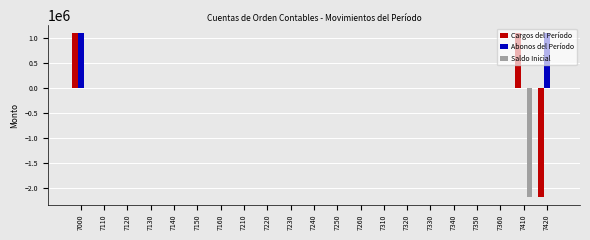

Between 7360 and 7410, which series saw the biggest shift?

Saldo Inicial